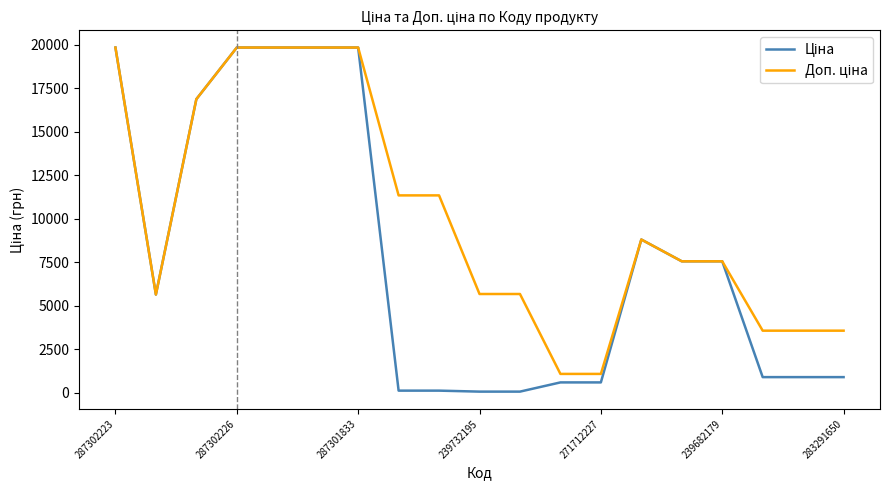

What is the sum of all Ціна values?

149725.7